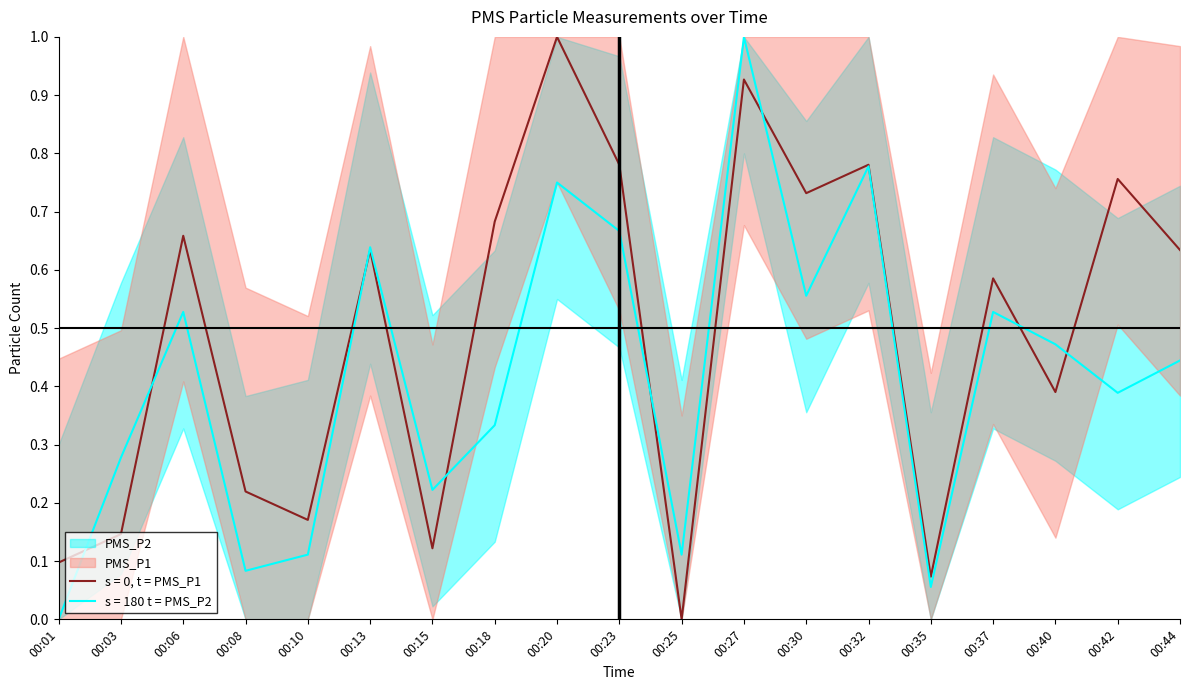

How many values in the PMS_P1 series exceed 0?

18